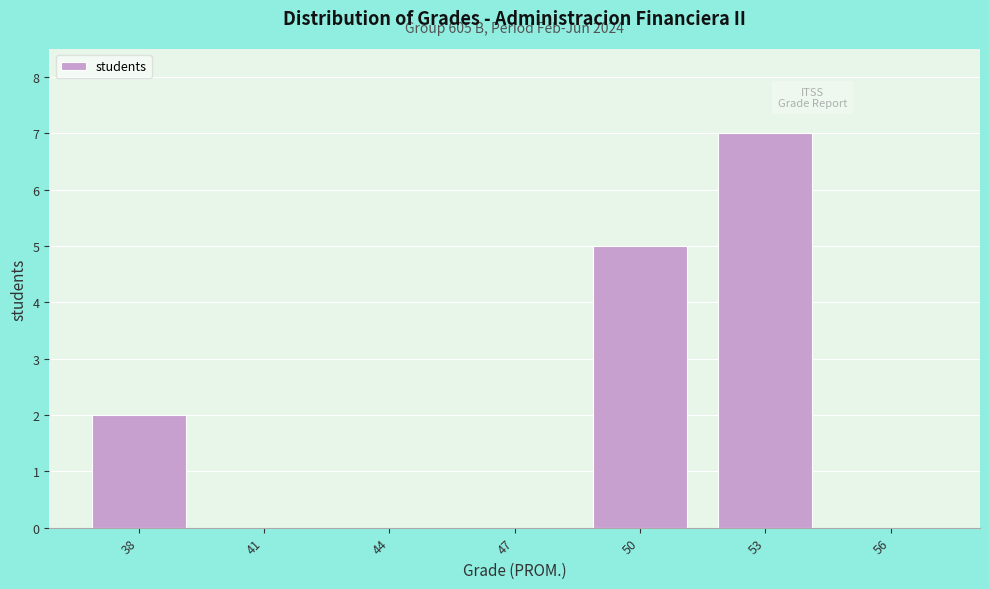

Reading left to right, list all the values displayed in this chart.

38=2	41=0	44=0	47=0	50=5	53=7	56=0